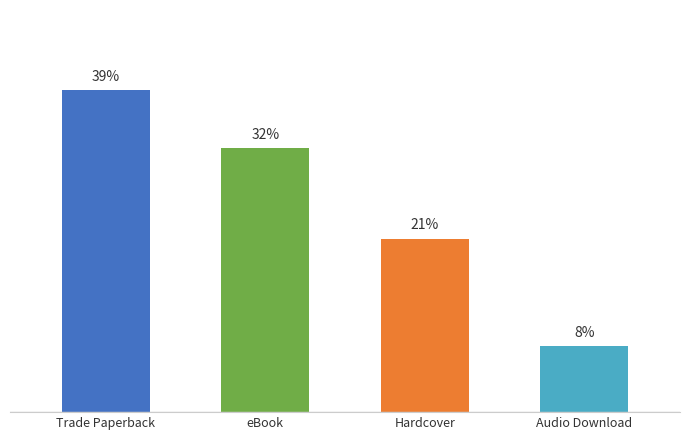

Between eBook and Audio Download, which is larger?

eBook